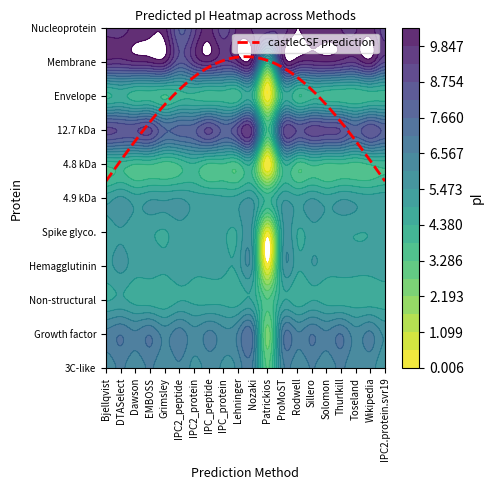

Which series changed the most between 6 and 7?

tr|B7U2N9|B7U2N9_9BETC Nucleoprotein